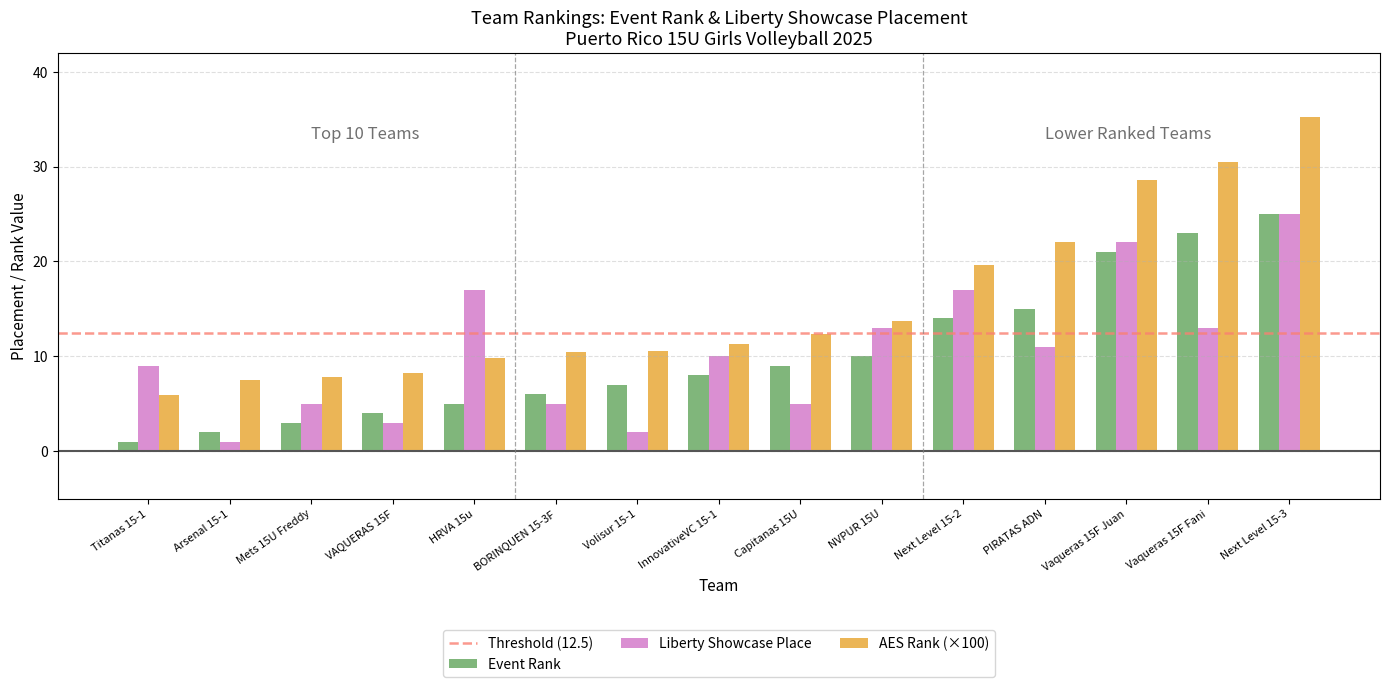

At how many categories does at least one series exceed 34?

1